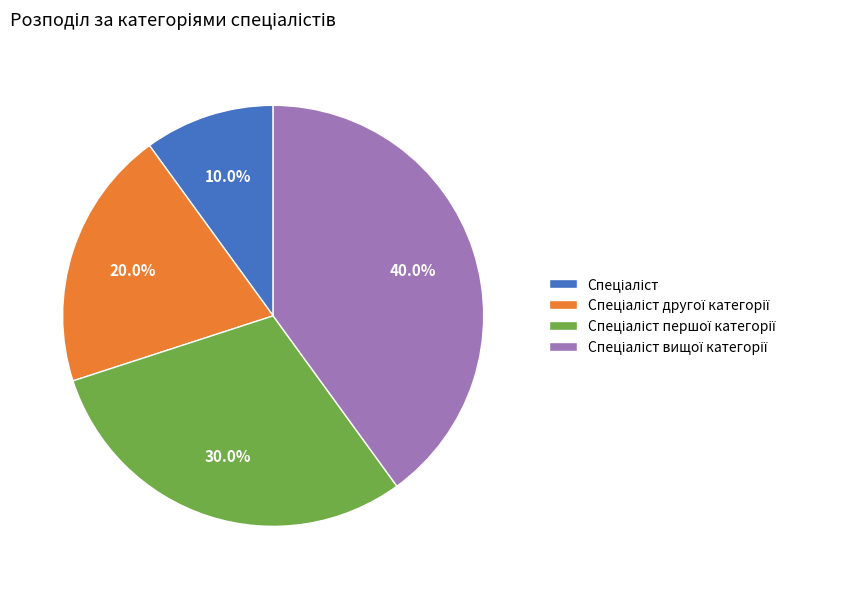

Does any single category account for the majority?

No